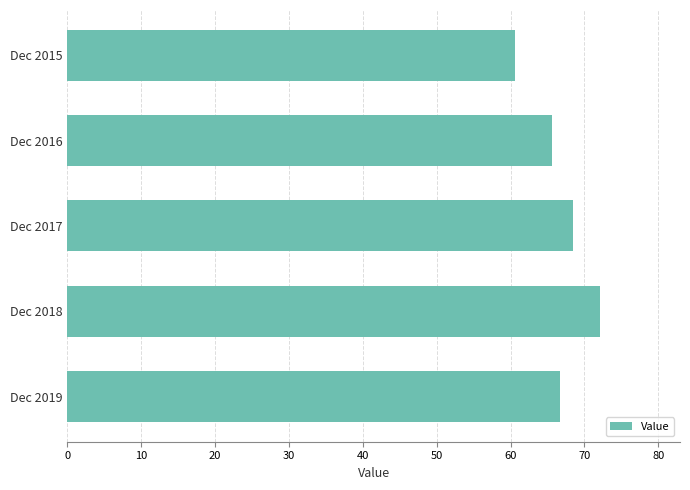

Read the value at Dec 2016.

65.6